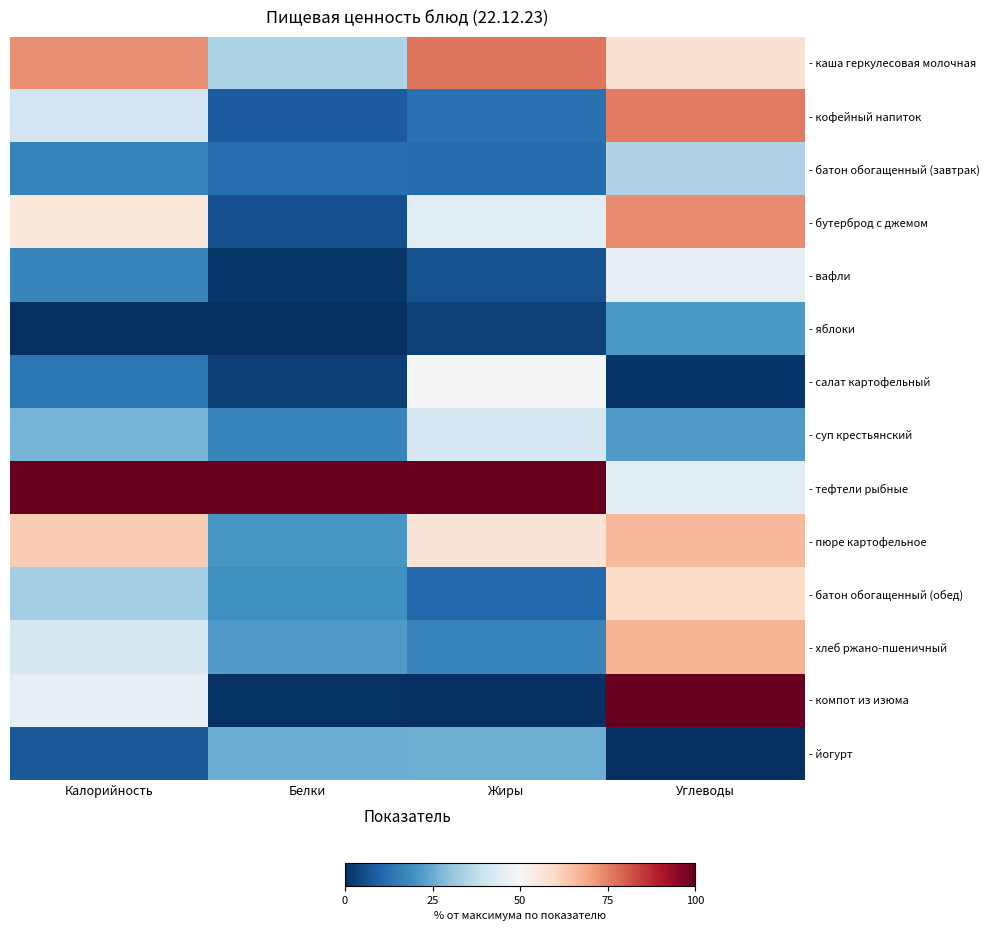

Which series has the largest total across all categories?

- тефтели рыбные